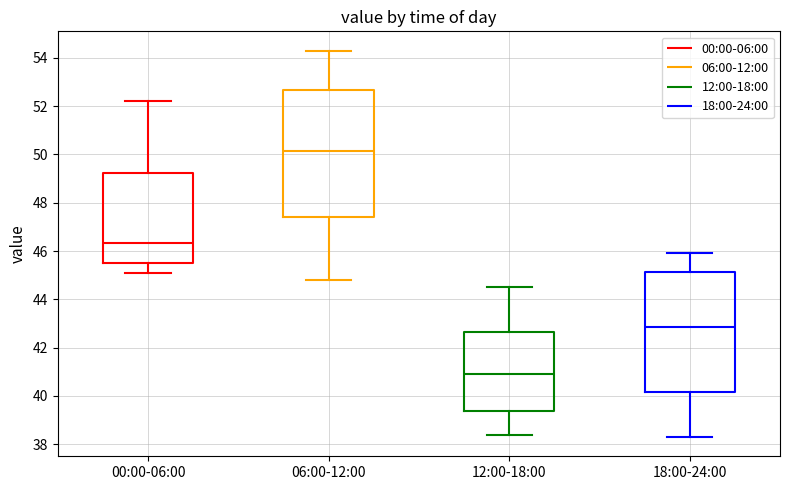

Reading left to right, transcribe this box plot: for each box, give where its median line is, the range the box spans, and where its two whiskers end, as read against the y-axis. The values are not printed on the chart, so give them approximately, as read against the axis.

00:00-06:00: median 46.4, box 45.6 to 49.2, whiskers 45.2 to 52.2
06:00-12:00: median 50.2, box 47.4 to 52.6, whiskers 44.8 to 54.4
12:00-18:00: median 41.0, box 39.4 to 42.6, whiskers 38.4 to 44.6
18:00-24:00: median 42.8, box 40.2 to 45.2, whiskers 38.4 to 46.0